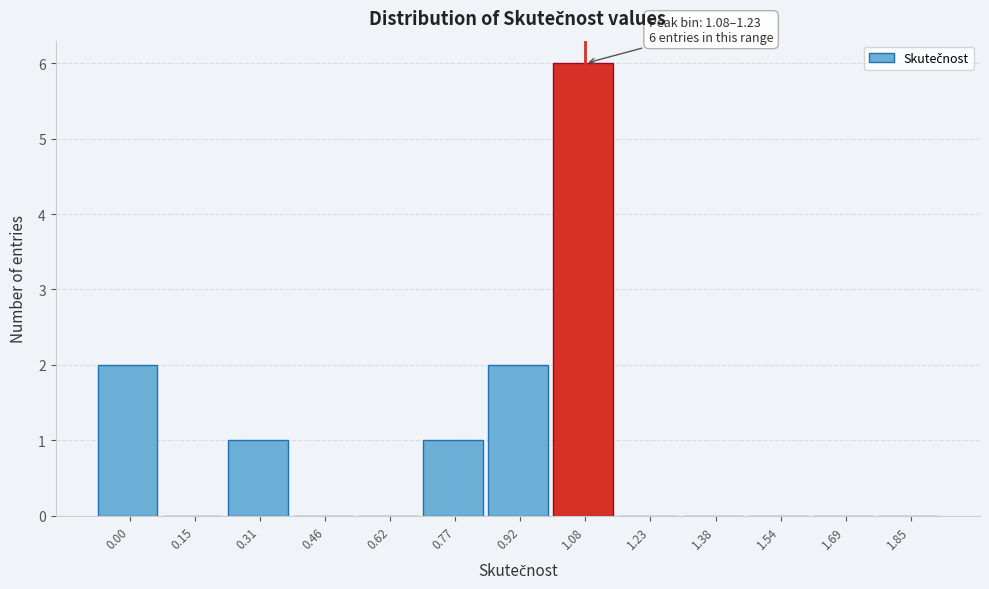

Reading left to right, what are all the values shown in this chart?

0.00=2	0.15=0	0.31=1	0.46=0	0.62=0	0.77=1	0.92=2	1.08=6	1.23=0	1.38=0	1.54=0	1.69=0	1.85=0